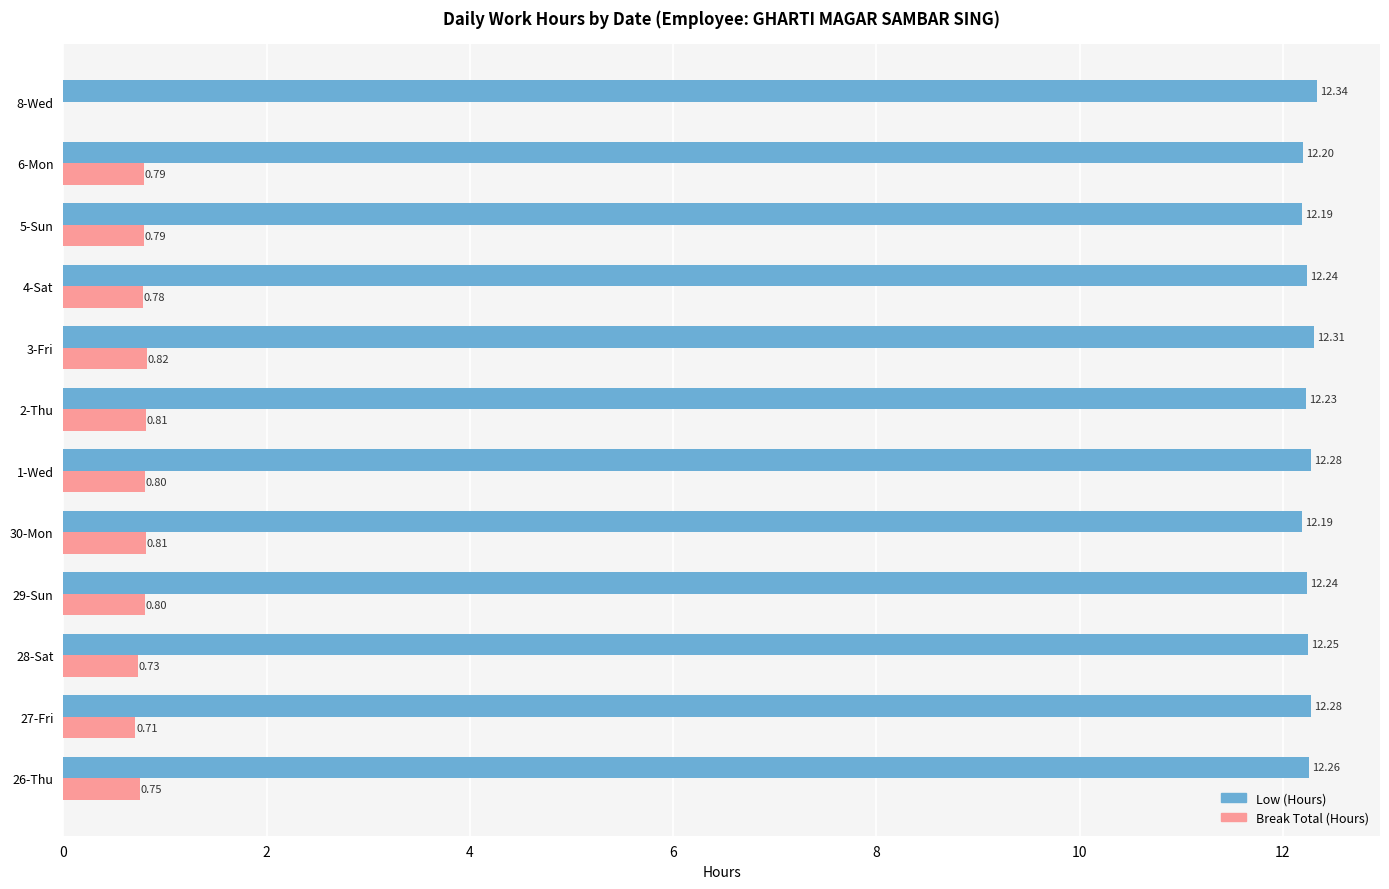

At which label is Break Total (Hours) closest to 0?

8-Wed